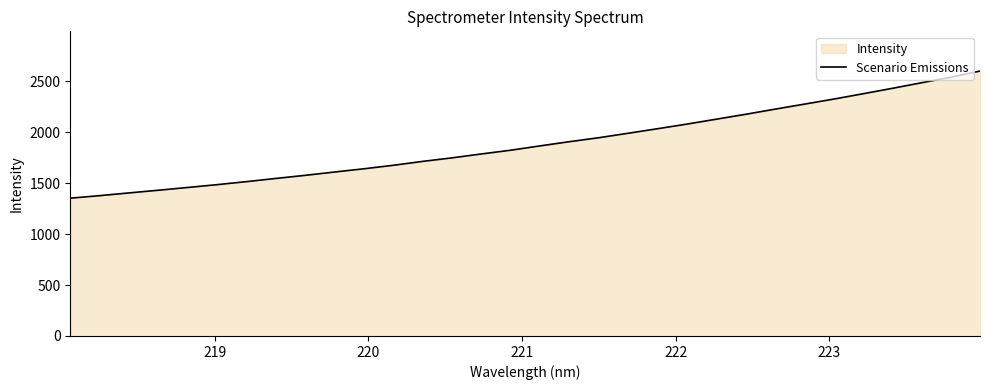

True or false: there are more than 0 points higher than both neighbors.

False